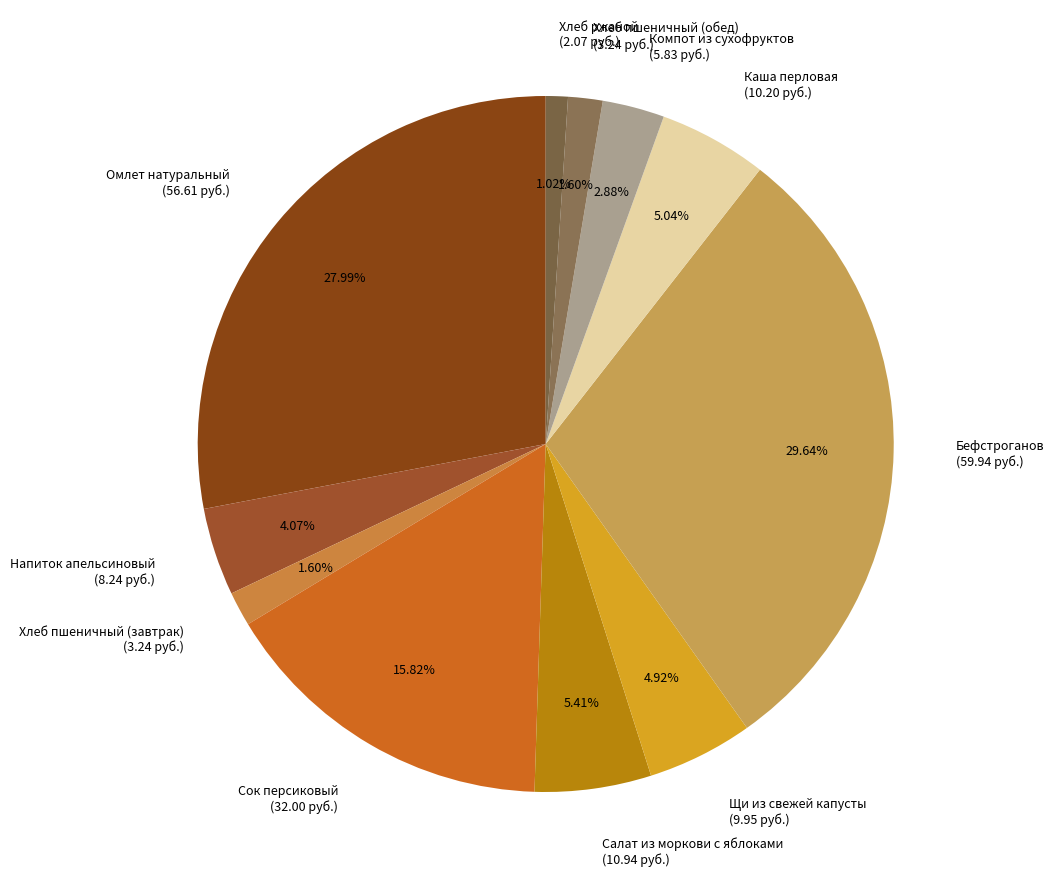

Does any single category account for the majority?

No